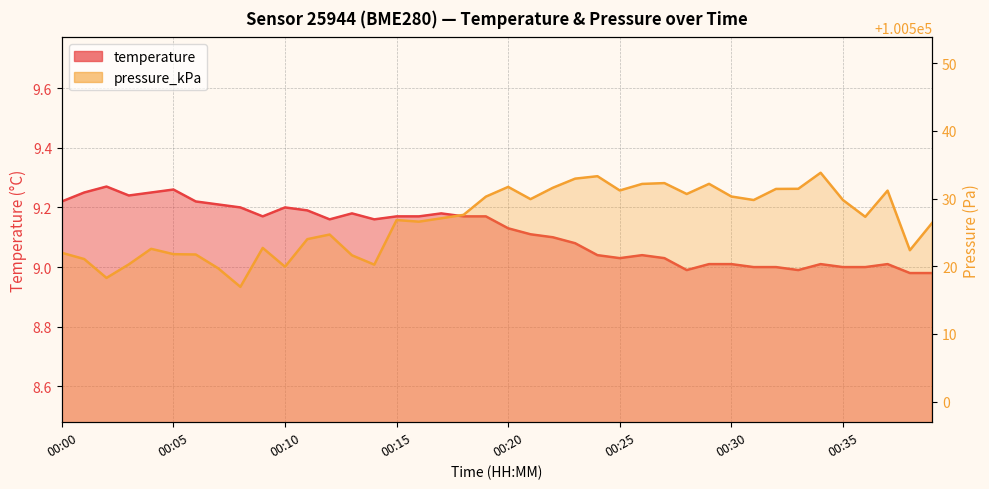

How many interior local peaks does the pressure_kPa series have?

10